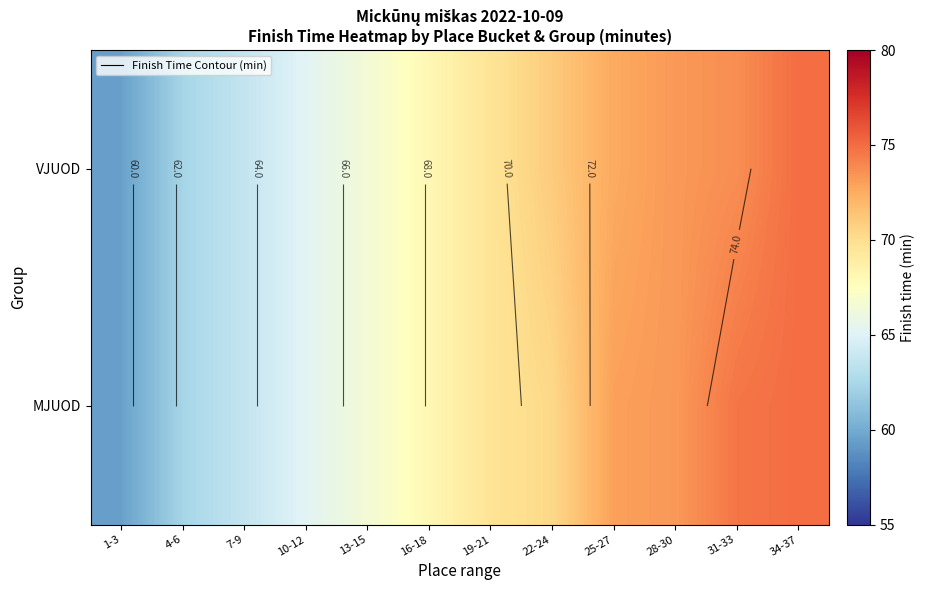

What is the difference between the second highest and second lowest values in the MJUOD series?

12.3